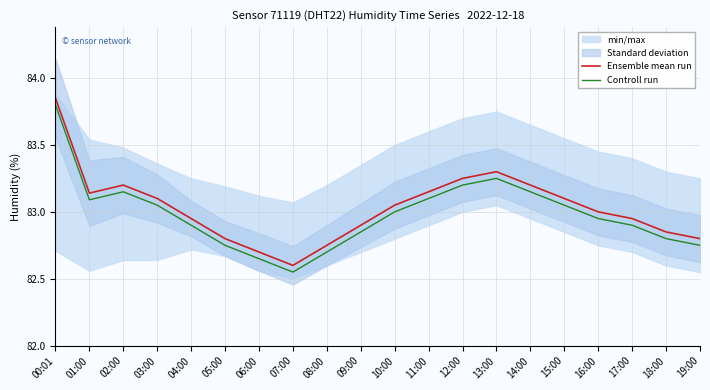

Does the chart display data point markers on the line(s)?

No